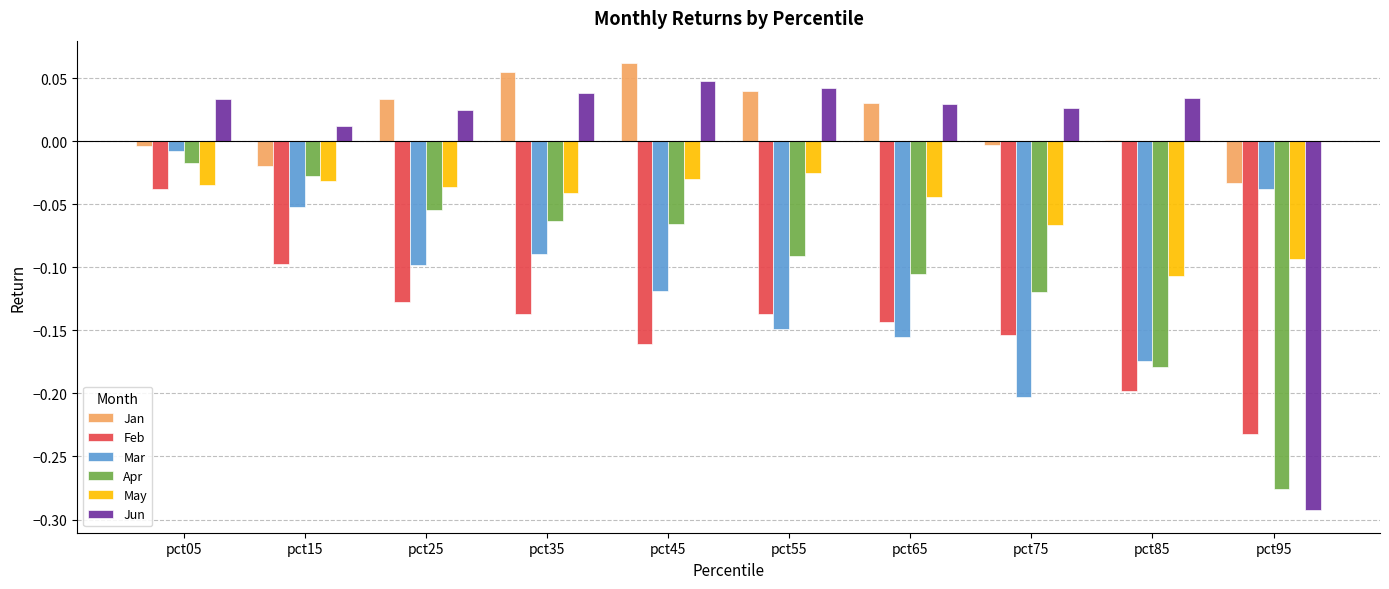

Is the value of Jun at pct45 greater than the value of May at pct85?

Yes